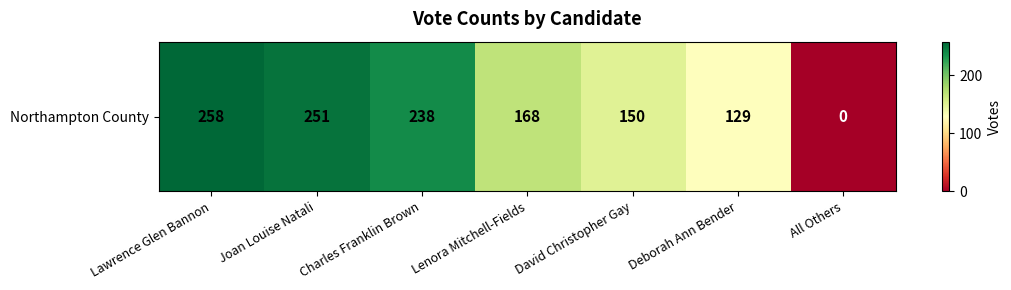

Read the value at Charles Franklin Brown, to the nearest 50.

250